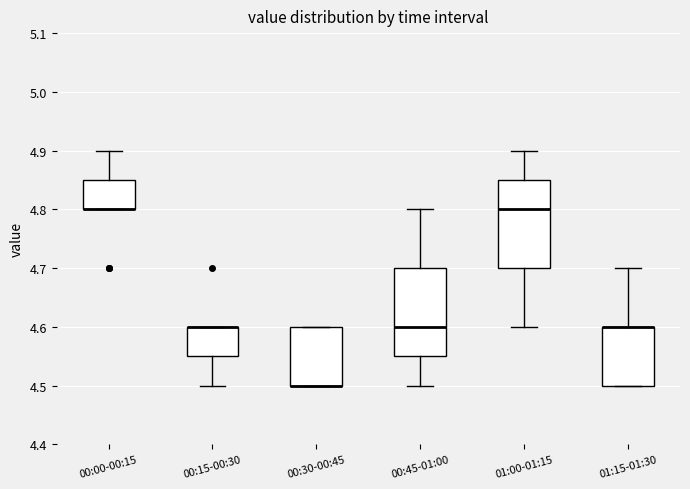

Where does the lower whisker of the box for 01:00-01:15 end on the y-axis? The values are not printed on the chart, so give them approximately, as read against the axis.

4.60